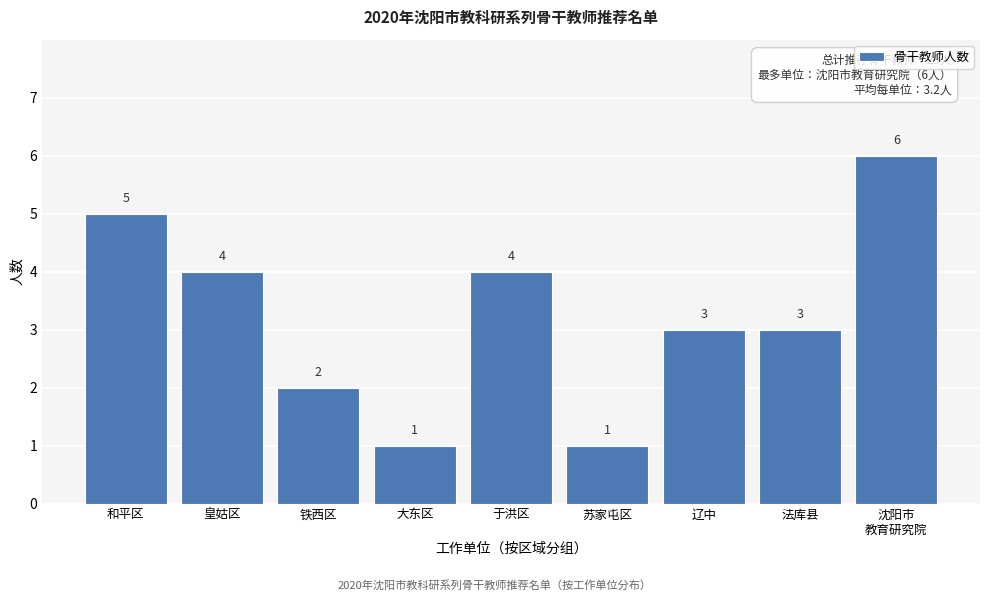

Reading left to right, what are all the values shown in this chart?

5	4	2	1	4	1	3	3	6